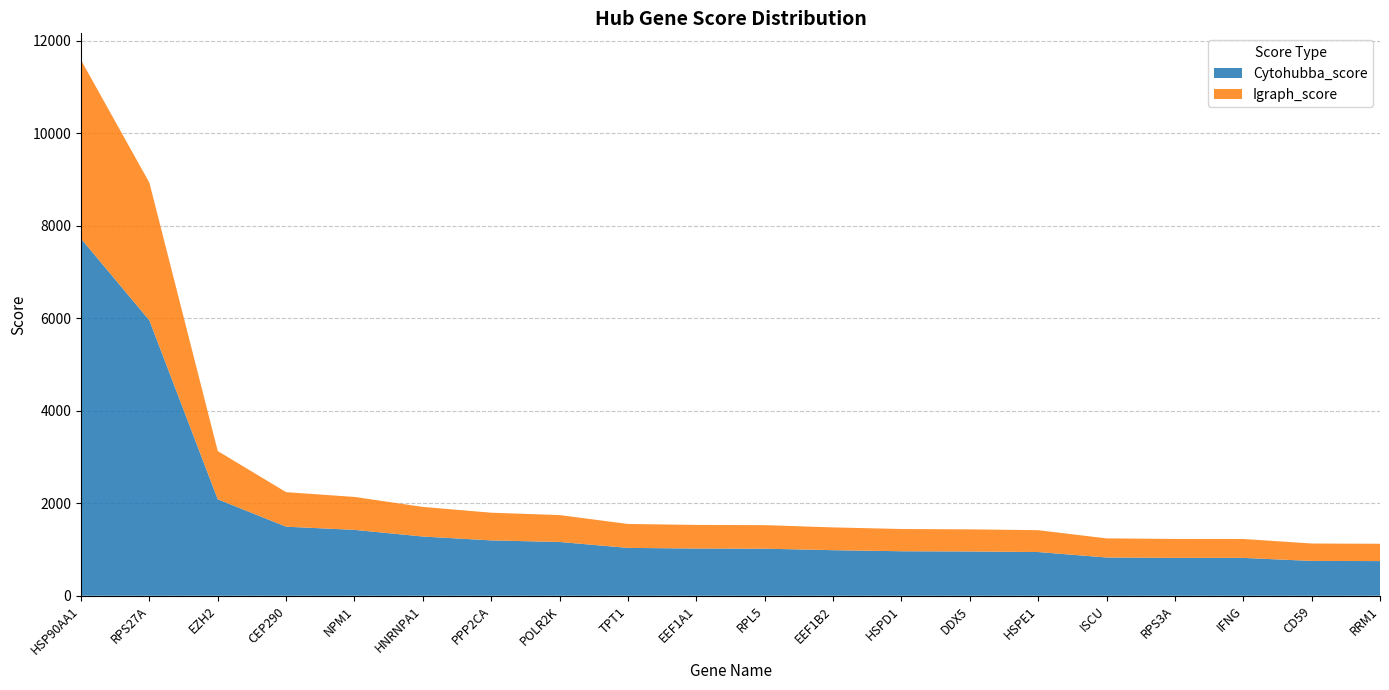

Reading left to right, transcribe all the data shown in this chart.

Cytohubba_score: 7722.7	5955.2	2086.1	1493.6	1424.6	1280.8	1197.3	1163.1	1034.9	1021.2	1018.1	985.5	962.3	957.3	945.4	827.1	819.0	818.6	753.2	749.6
Igraph_score: 3861.4	2977.6	1043.1	746.8	712.3	640.4	598.7	581.5	517.5	510.6	509.0	492.7	481.1	478.6	472.7	413.5	409.5	409.3	376.6	374.8